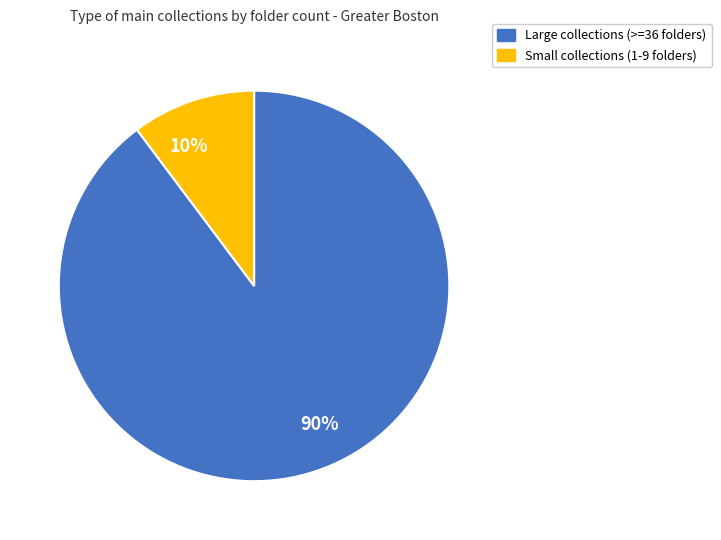

Is the sum of 90% and 10% greater than half?

Yes